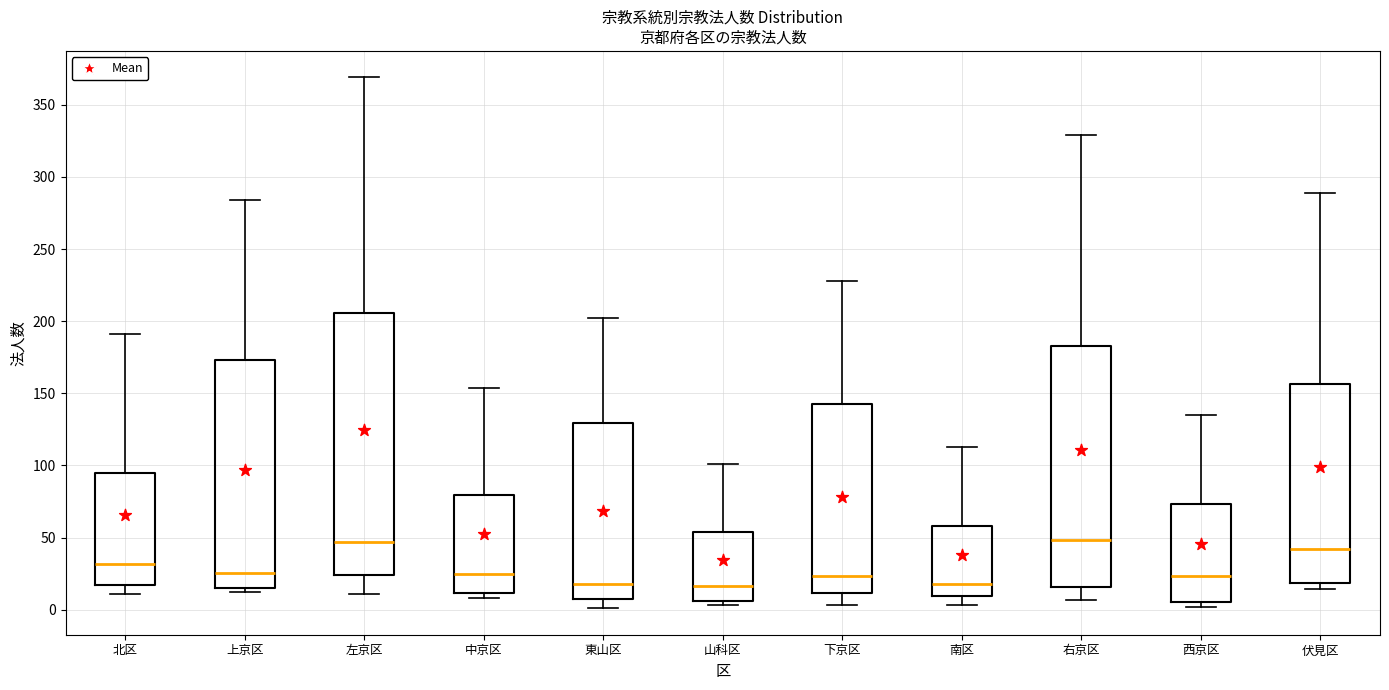

Where does the upper whisker of the box for 南区 end on the y-axis? The values are not printed on the chart, so give them approximately, as read against the axis.

115